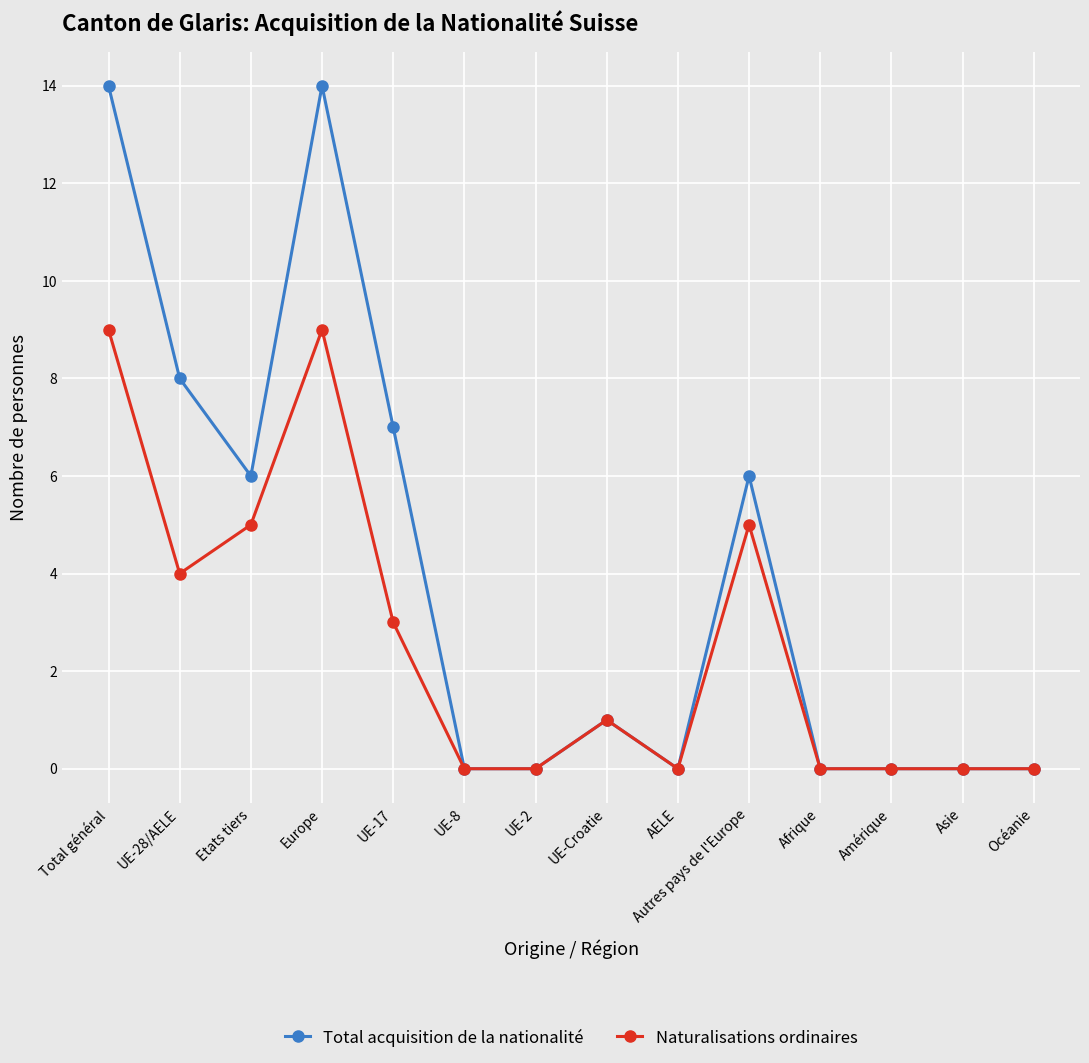

True or false: Total acquisition de la nationalité has more than 1 points higher than both neighbors.

True